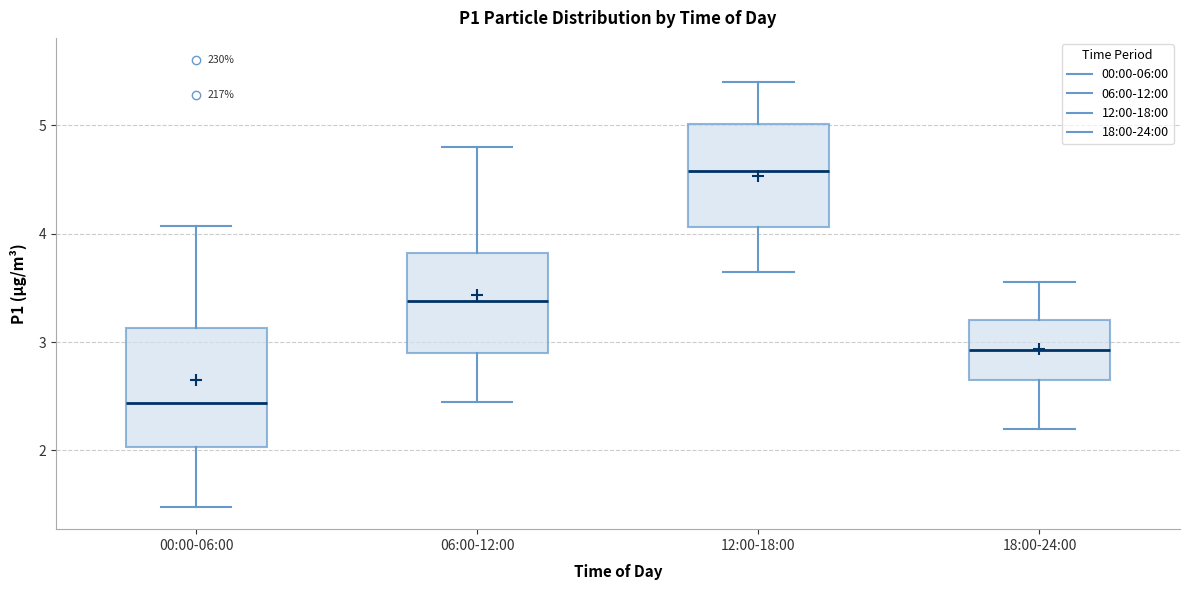

Where is the upper edge of the box for 00:00-06:00 on the y-axis? The values are not printed on the chart, so give them approximately, as read against the axis.

3.1